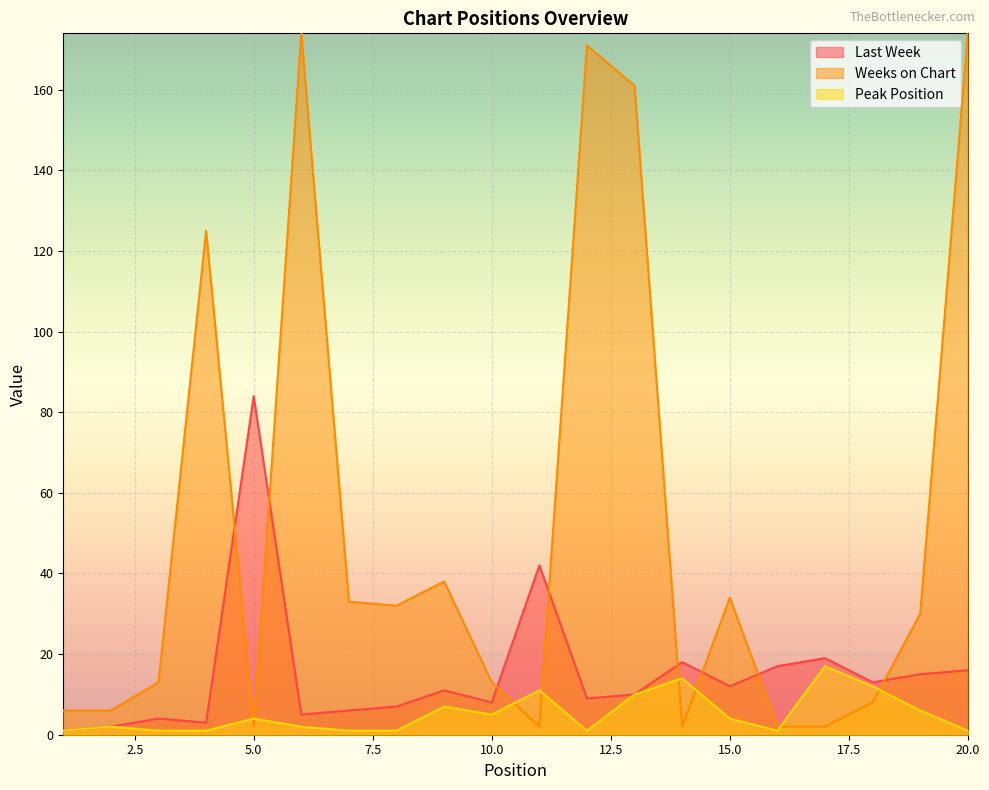

Read the Peak Position value at 18, to the nearest 5.

10